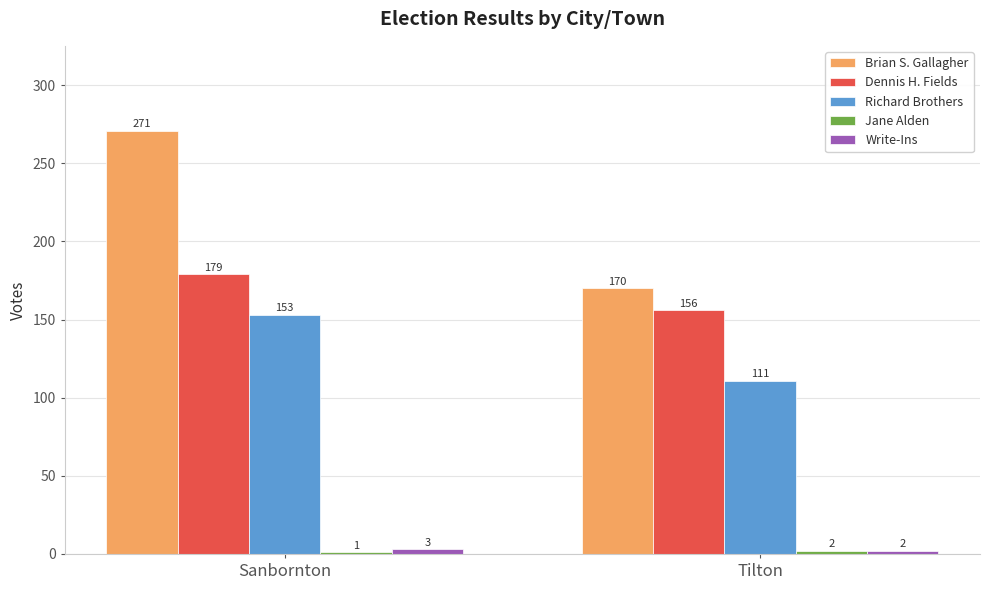

What is the difference between the highest and lowest values at Sanbornton?

270